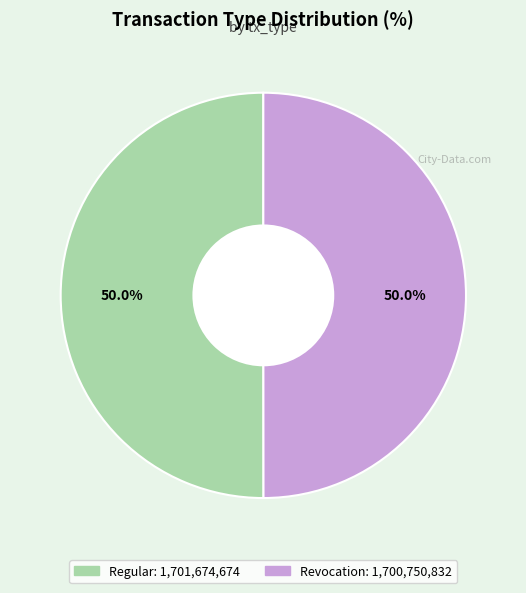

To the nearest percent, what portion does Revocation represent?

50%